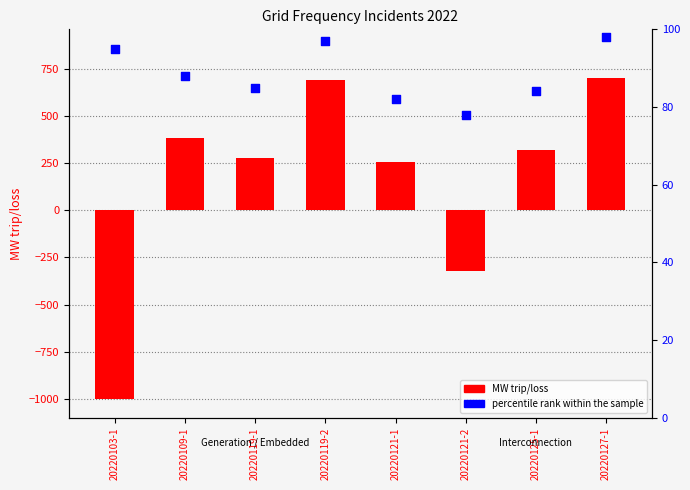

What is the total value across all series at 20220103-1?

-905